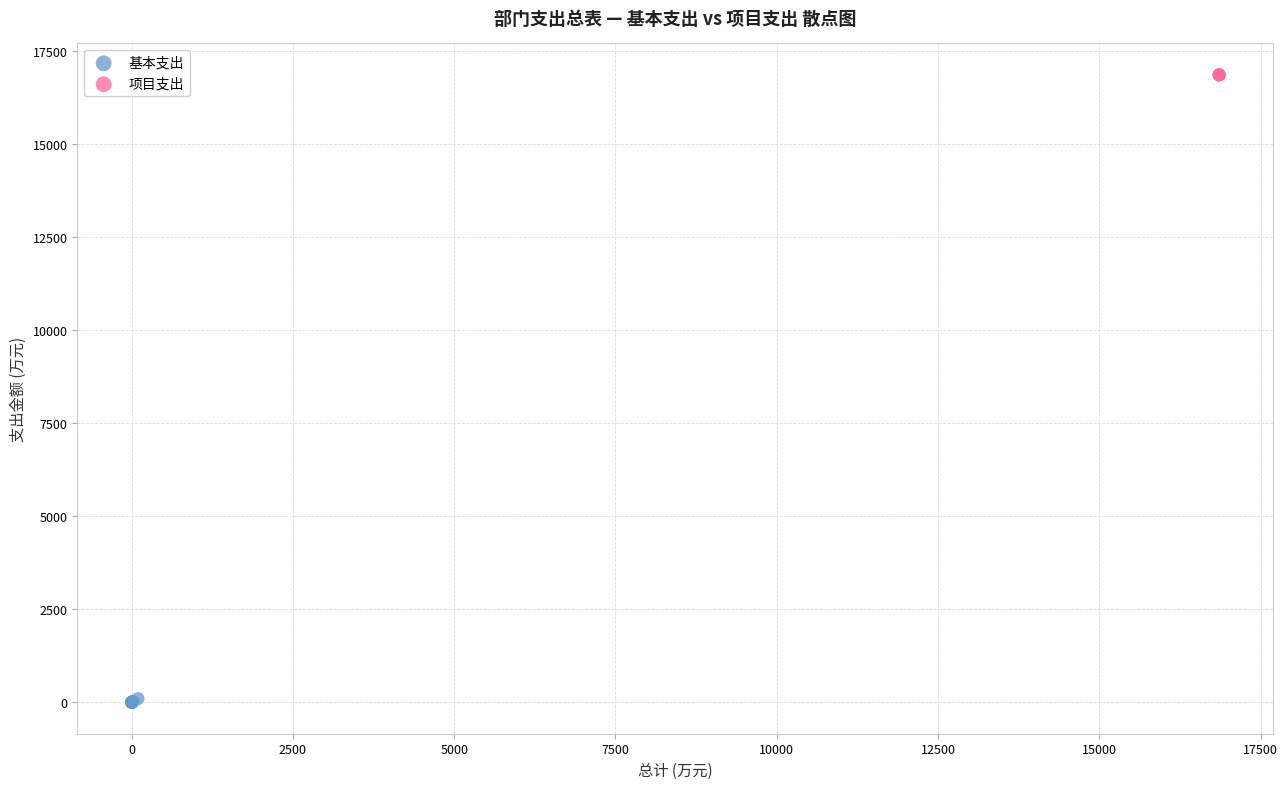

Which series contains the lowest Y value?

基本支出